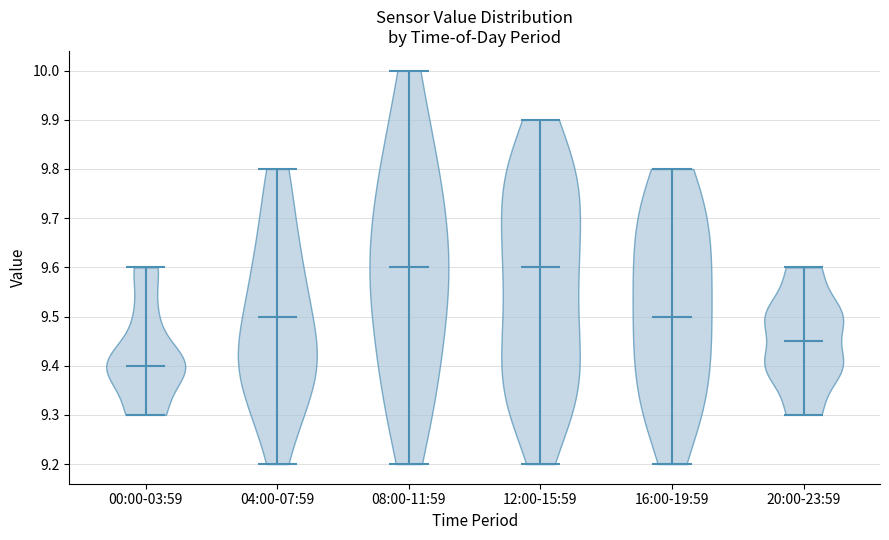

Reading left to right, read every violin against the y-axis: where its median line is, and the lowest and highest points it reaches. The values are not printed on the chart, so give them approximately, as read against the axis.

00:00-03:59: median line 9.40, lowest point 9.30, highest point 9.60
04:00-07:59: median line 9.50, lowest point 9.20, highest point 9.80
08:00-11:59: median line 9.60, lowest point 9.20, highest point 10.00
12:00-15:59: median line 9.60, lowest point 9.20, highest point 9.90
16:00-19:59: median line 9.50, lowest point 9.20, highest point 9.80
20:00-23:59: median line 9.45, lowest point 9.30, highest point 9.60